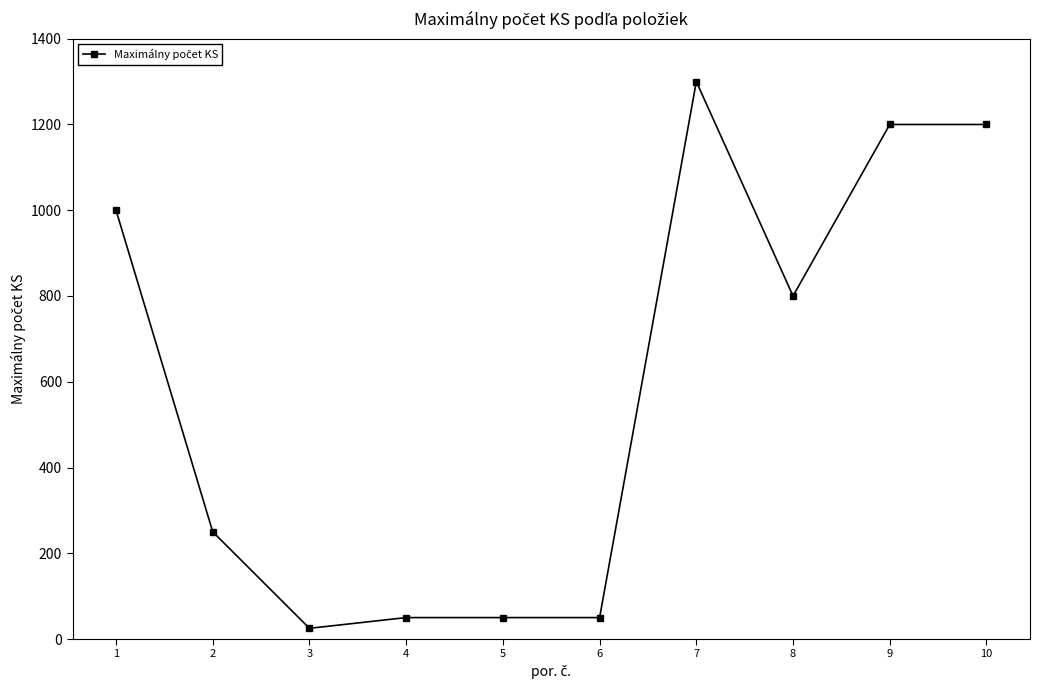

The chart shows a value of 632 at 9. True or false?

False